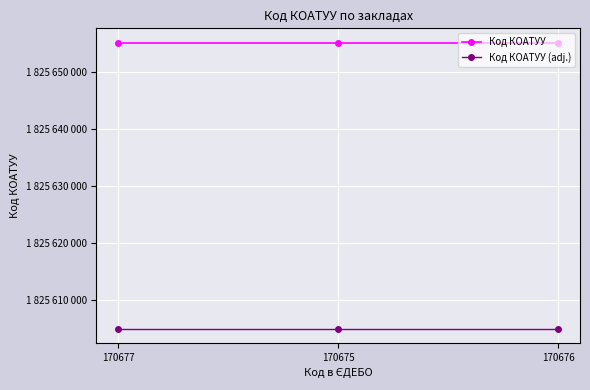

What is the minimum value for Код КОАТУУ (adj.)?

1825605100